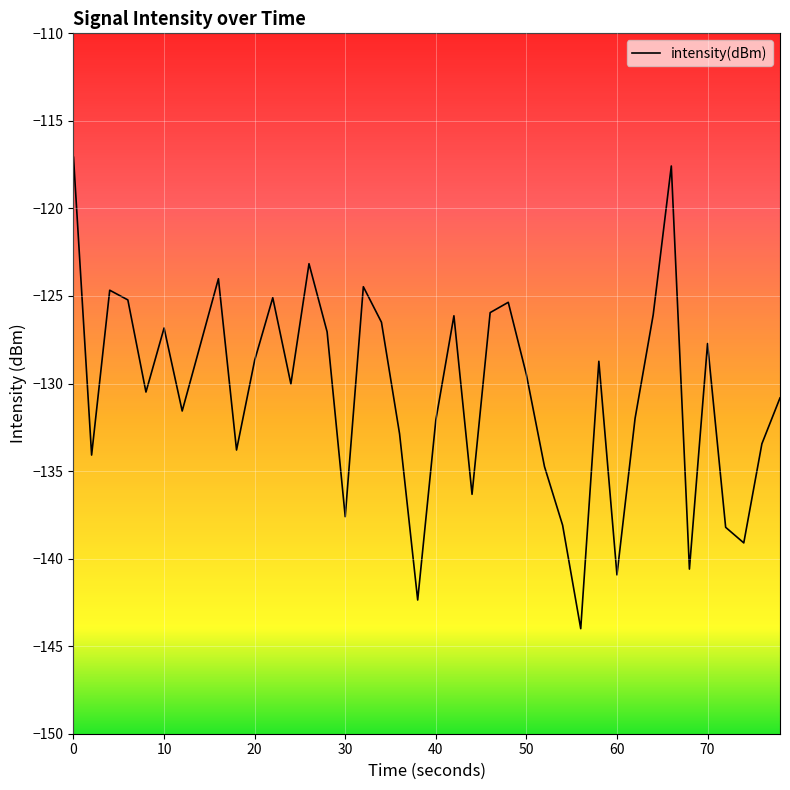

What is the average value?

-130.5